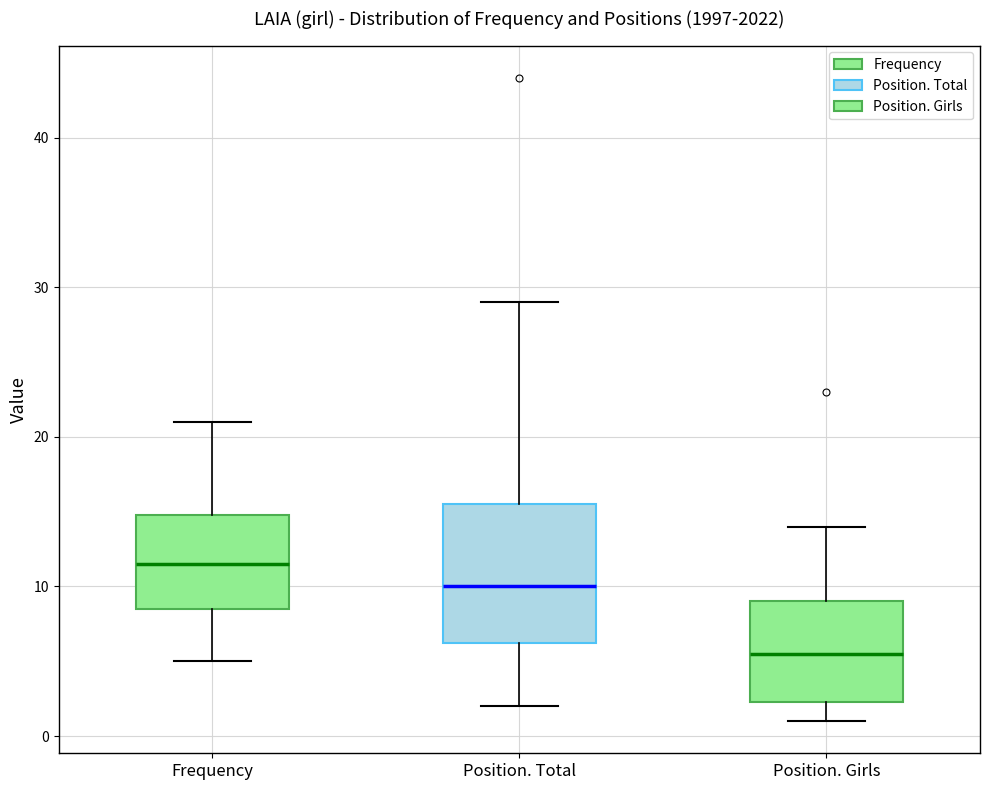

Reading left to right, transcribe this box plot: for each box, give where its median line is, the range the box spans, and where its two whiskers end, as read against the y-axis. The values are not printed on the chart, so give them approximately, as read against the axis.

Frequency: median 12, box 9 to 15, whiskers 5 to 21
Position. Total: median 10, box 6 to 16, whiskers 2 to 29
Position. Girls: median 6, box 2 to 9, whiskers 1 to 14